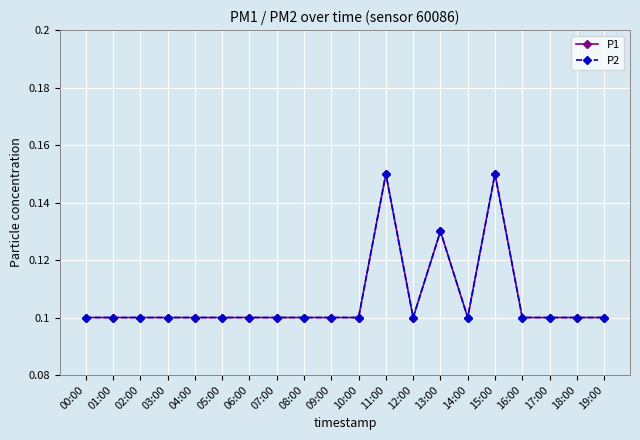

Is this an area chart (filled region under the line)?

No